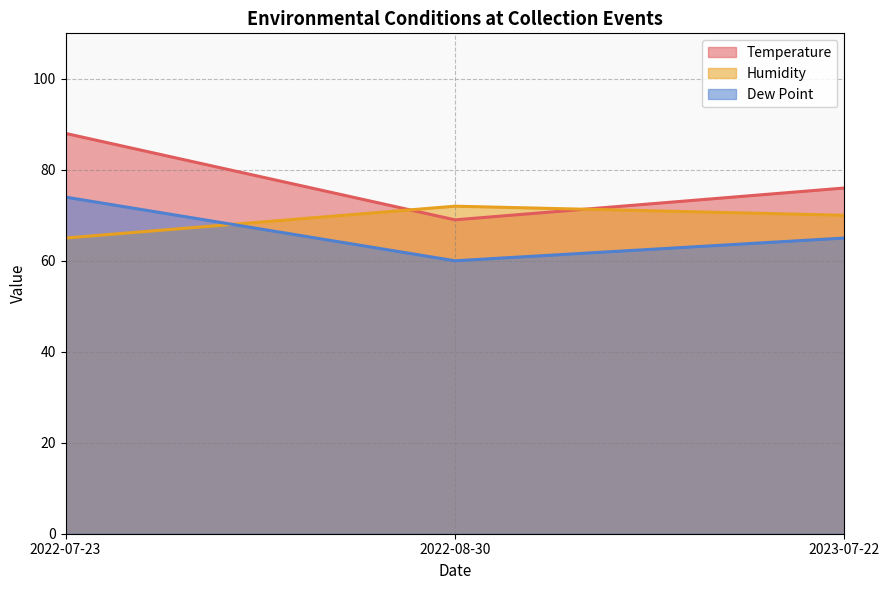

What is the total value across all series at 2022-08-30?

201